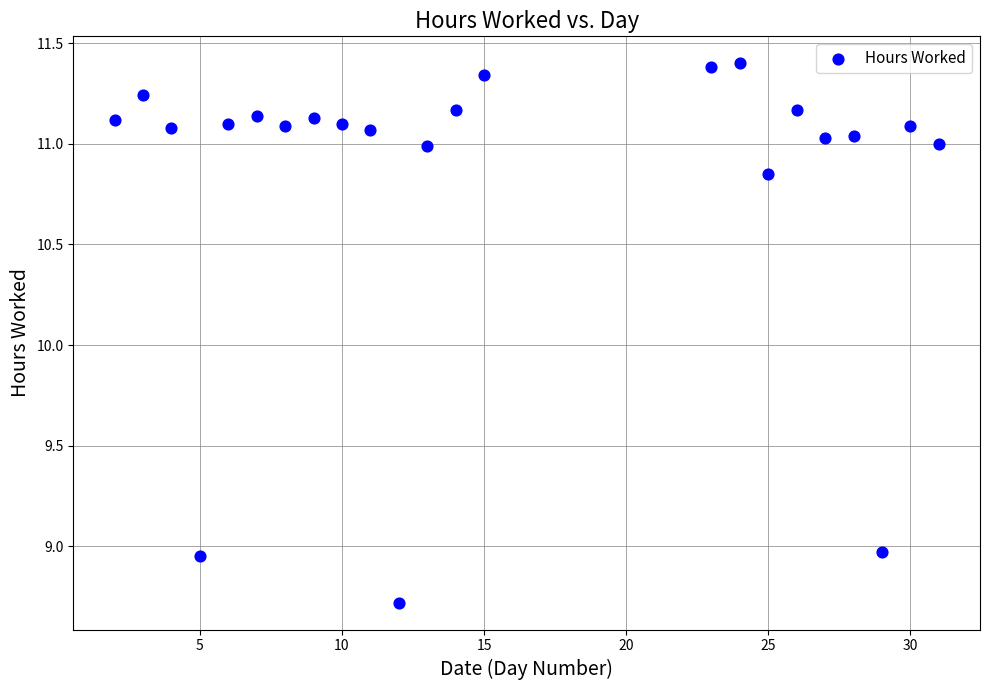

What is the range of X values (max minus min)?

29.0